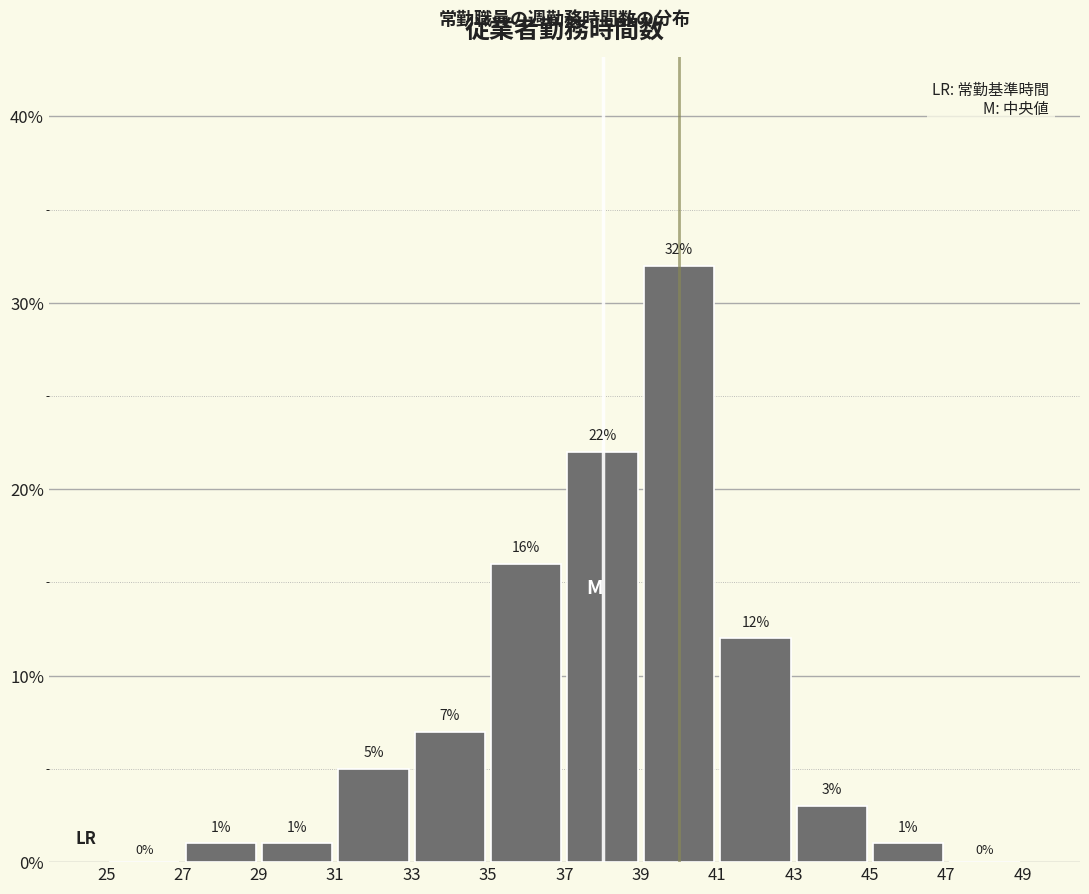

Reading left to right, transcribe this chart: for each bar, give the range it covers on the x-axis and its height.

25 to 27: 0
27 to 29: 1
29 to 31: 1
31 to 33: 5
33 to 35: 7
35 to 37: 16
37 to 39: 22
39 to 41: 32
41 to 43: 12
43 to 45: 3
45 to 47: 1
47 to 49: 0